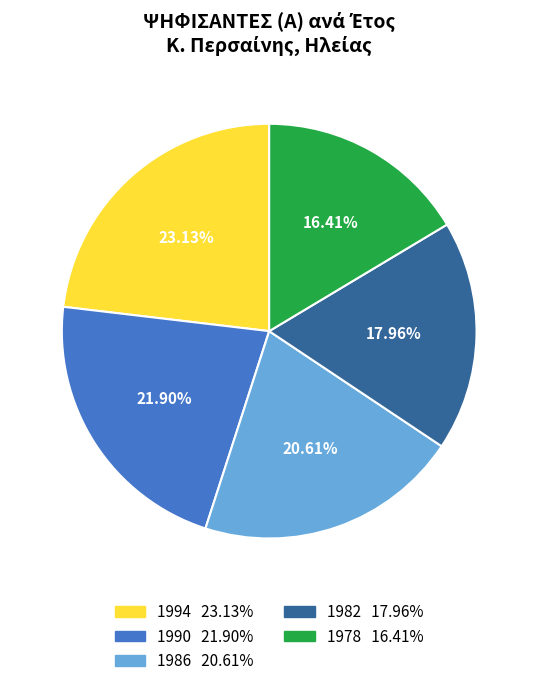

Which has a higher value, 1986 or 1994?

1994